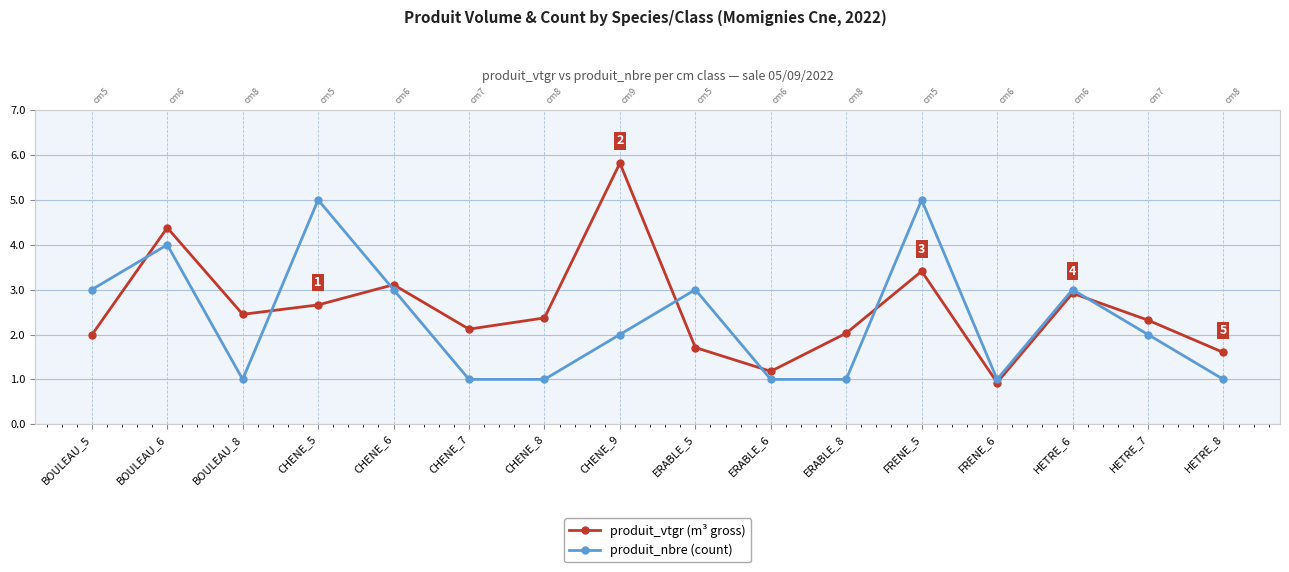

Reading right to left, transcribe all the data shown in this chart.

produit_vtgr (m³ gross): 1.6	2.3	2.9	0.9	3.4	2.0	1.2	1.7	5.8	2.4	2.1	3.1	2.7	2.5	4.4	2.0
produit_nbre (count): 1.0	2.0	3.0	1.0	5.0	1.0	1.0	3.0	2.0	1.0	1.0	3.0	5.0	1.0	4.0	3.0